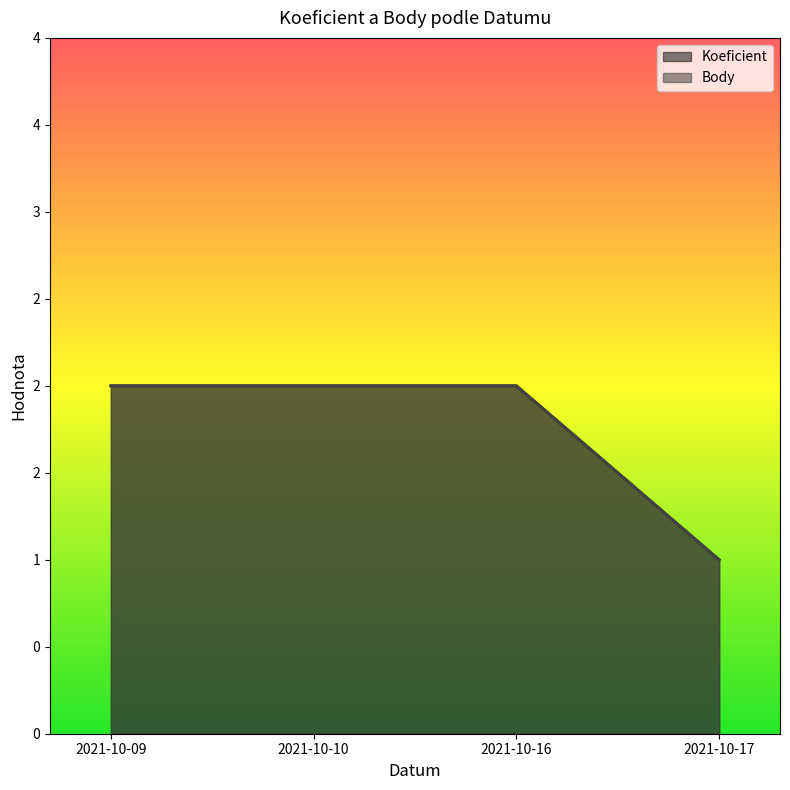

True or false: Koeficient has more than 2 interior local peaks.

False